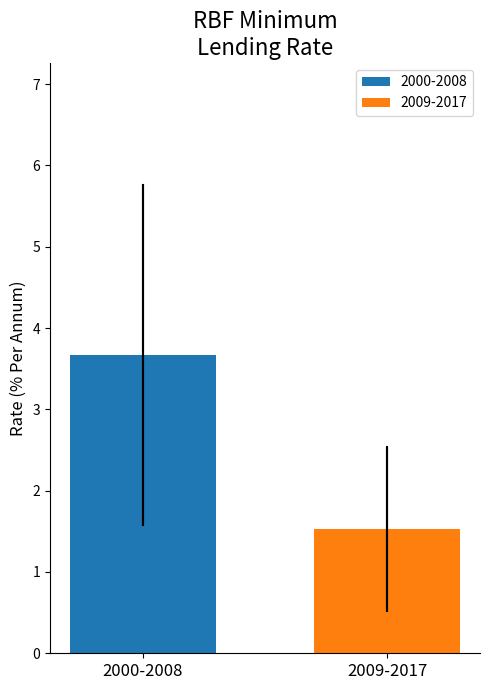

Which series has the largest range (max minus min)?

2000-2008